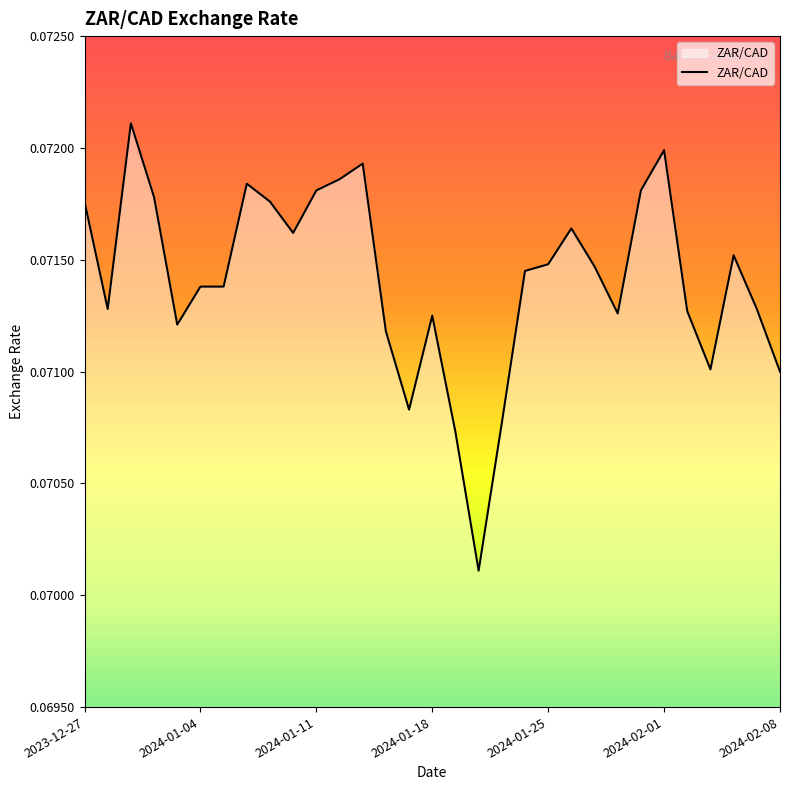

Reading left to right, list all the values displayed in this chart.

2023-12-27=0.1	2023-12-28=0.1	2023-12-29=0.1	2024-01-02=0.1	2024-01-03=0.1	2024-01-04=0.1	2024-01-05=0.1	2024-01-08=0.1	2024-01-09=0.1	2024-01-10=0.1	2024-01-11=0.1	2024-01-12=0.1	2024-01-15=0.1	2024-01-16=0.1	2024-01-17=0.1	2024-01-18=0.1	2024-01-19=0.1	2024-01-22=0.1	2024-01-23=0.1	2024-01-24=0.1	2024-01-25=0.1	2024-01-26=0.1	2024-01-29=0.1	2024-01-30=0.1	2024-01-31=0.1	2024-02-01=0.1	2024-02-02=0.1	2024-02-05=0.1	2024-02-06=0.1	2024-02-07=0.1	2024-02-08=0.1